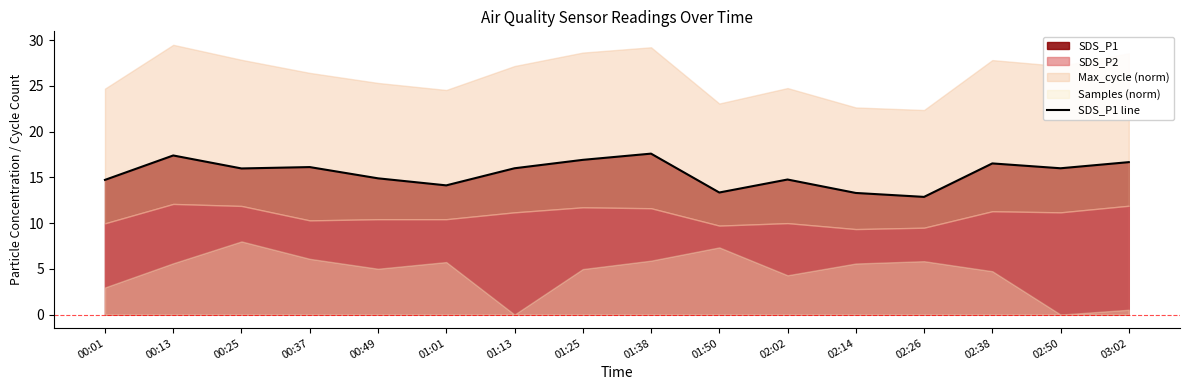

What is the greatest value displayed?

17.6